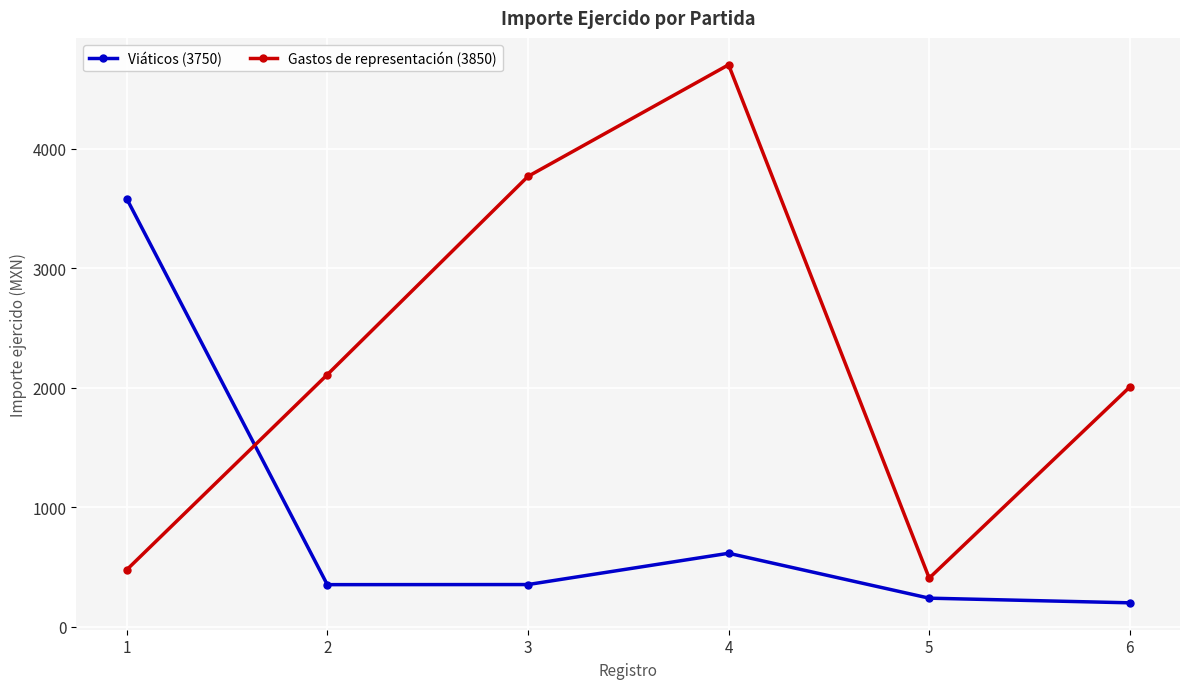

What is the value of the Gastos de representación (3850) point at the 1st from the left?

475.0